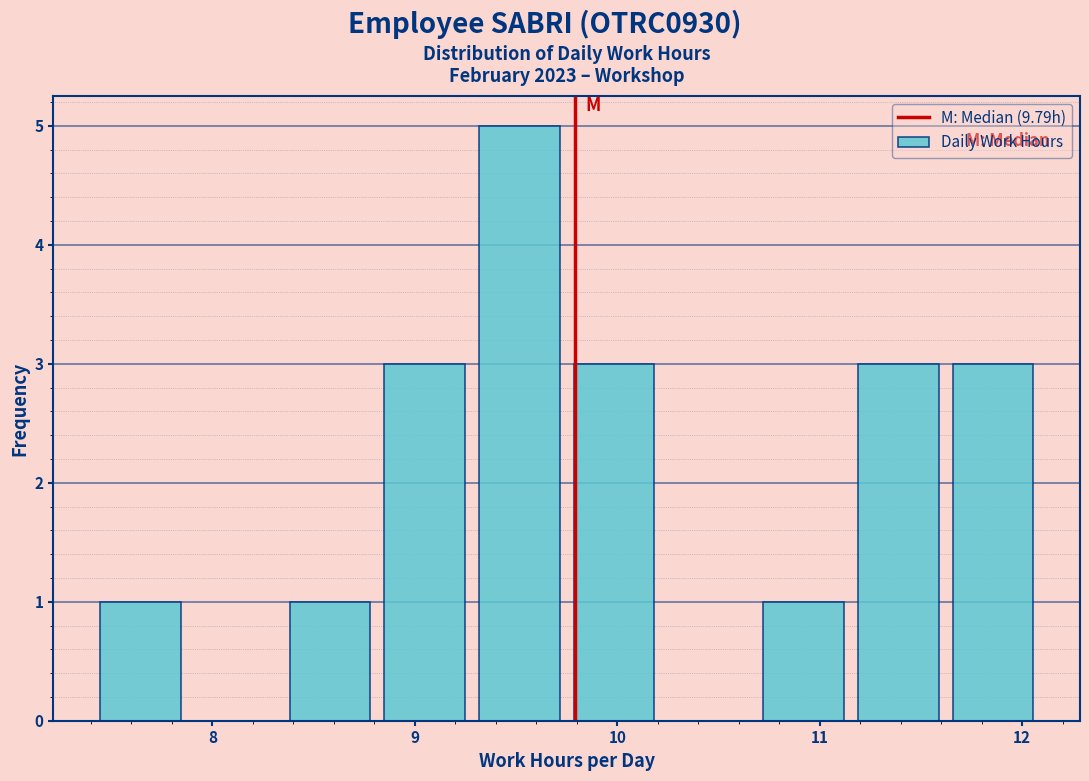

Reading left to right, transcribe this chart: for each bar, give the range it covers on the x-axis and its height. Neither the bar edges nor the heights are printed on the chart, so give them approximately, as read against the axes.

7.4 to 7.9: 1
7.9 to 8.3: 0
8.3 to 8.8: 1
8.8 to 9.3: 3
9.3 to 9.8: 5
9.8 to 10.2: 3
10.2 to 10.7: 0
10.7 to 11.2: 1
11.2 to 11.6: 3
11.6 to 12.1: 3